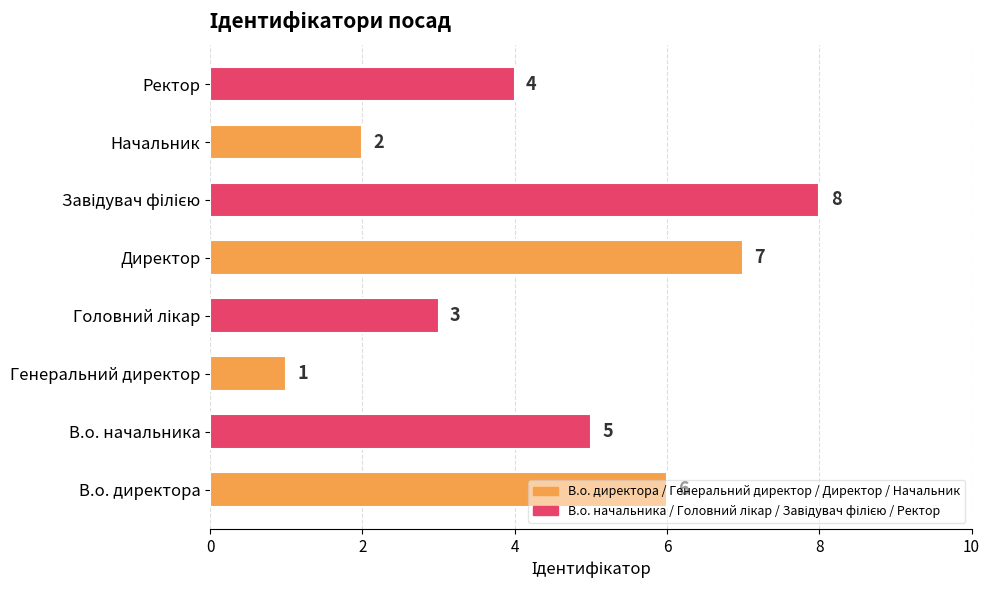

What is the difference between the maximum and minimum values?

7